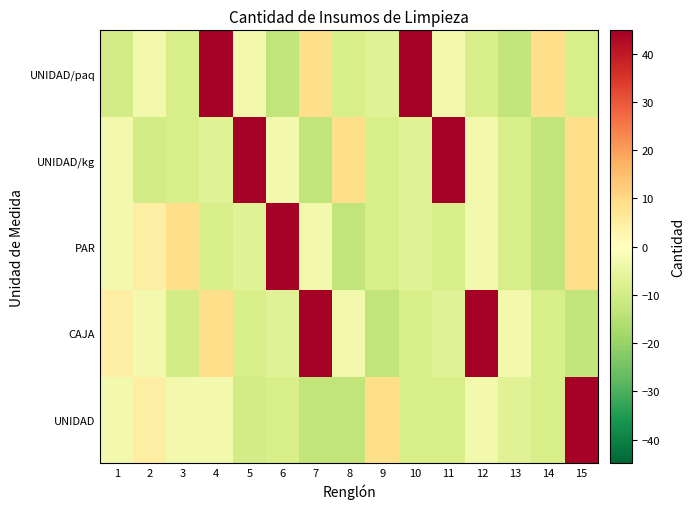

How many data points does each series have?

15